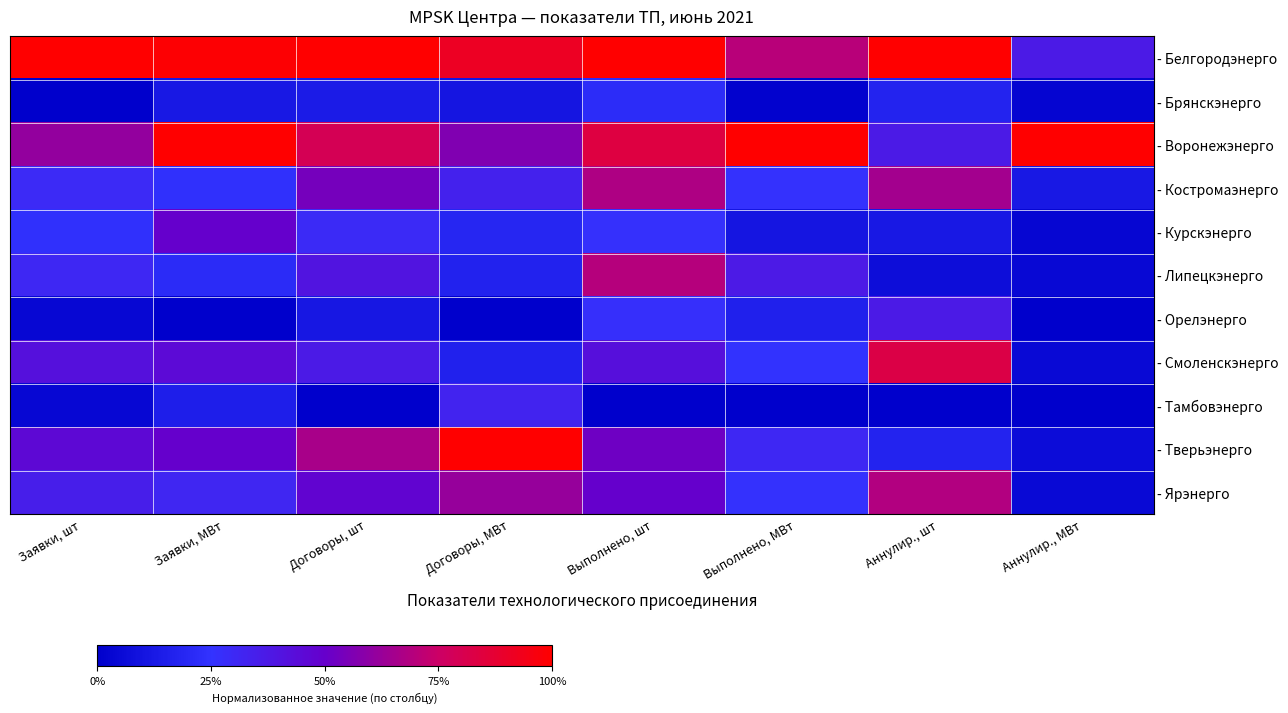

What is the difference between the highest and lowest values at Договоры, шт?

1.0